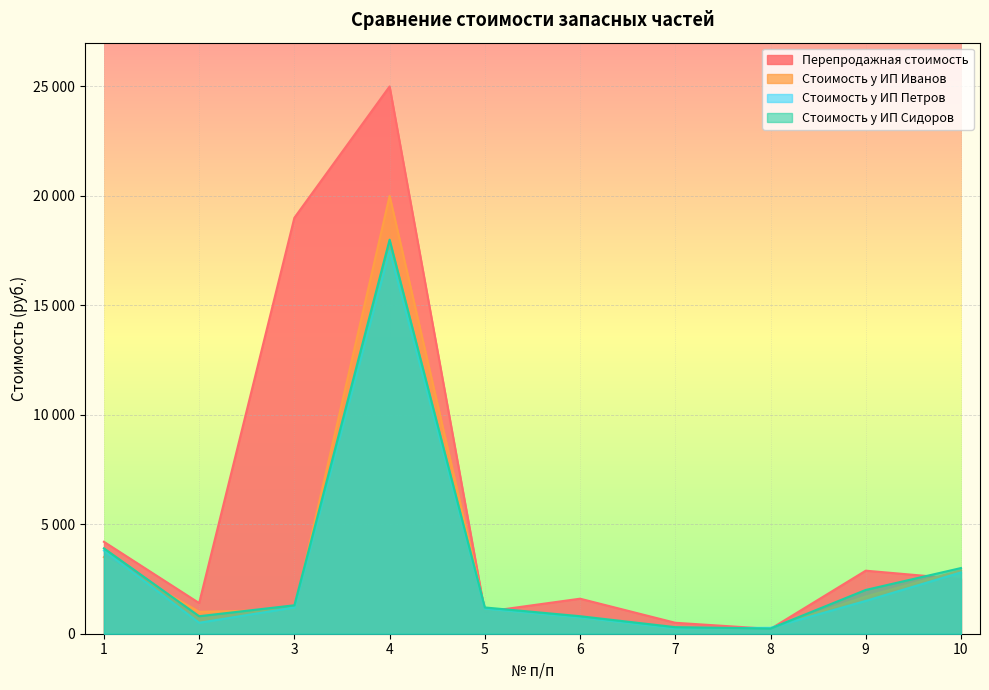

Count the number of data series in this chart.

4